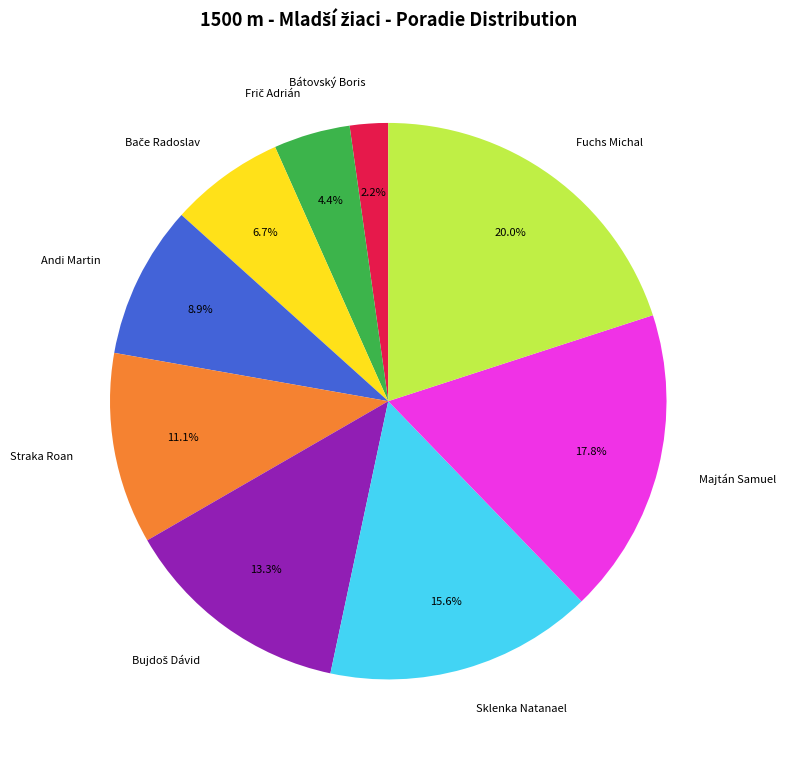

Is it true that Sklenka Natanael is 16% of the pie?

True